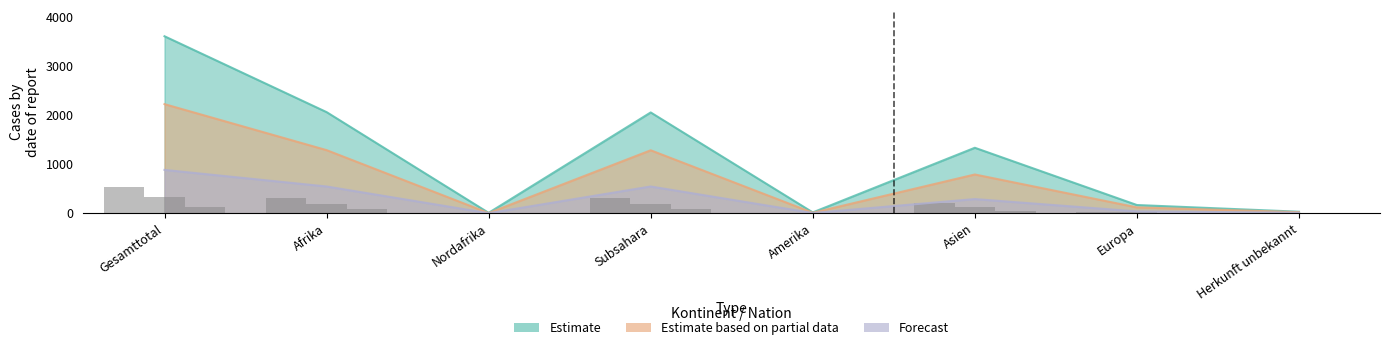

What is the spread (max minus min) of values at Asien?

168.9